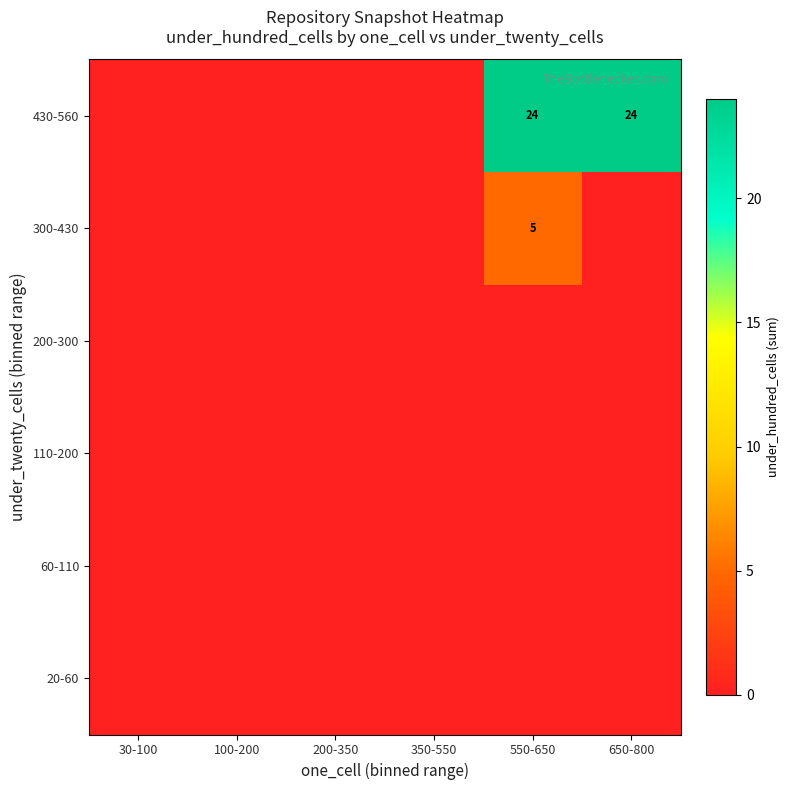

At which label is 430-560 closest to 12?

30-100